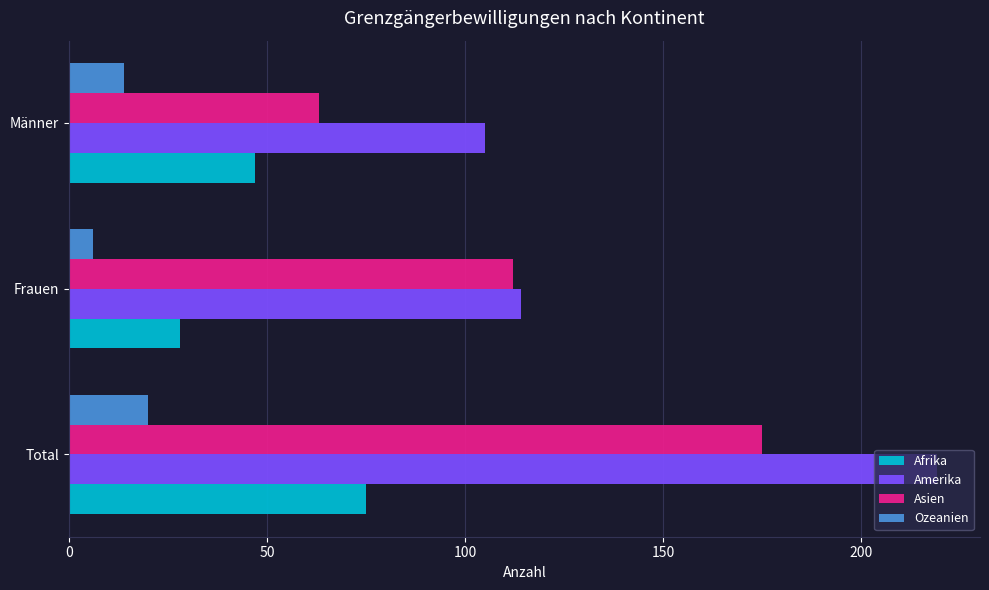

At how many categories does at least one series exceed 38?

3